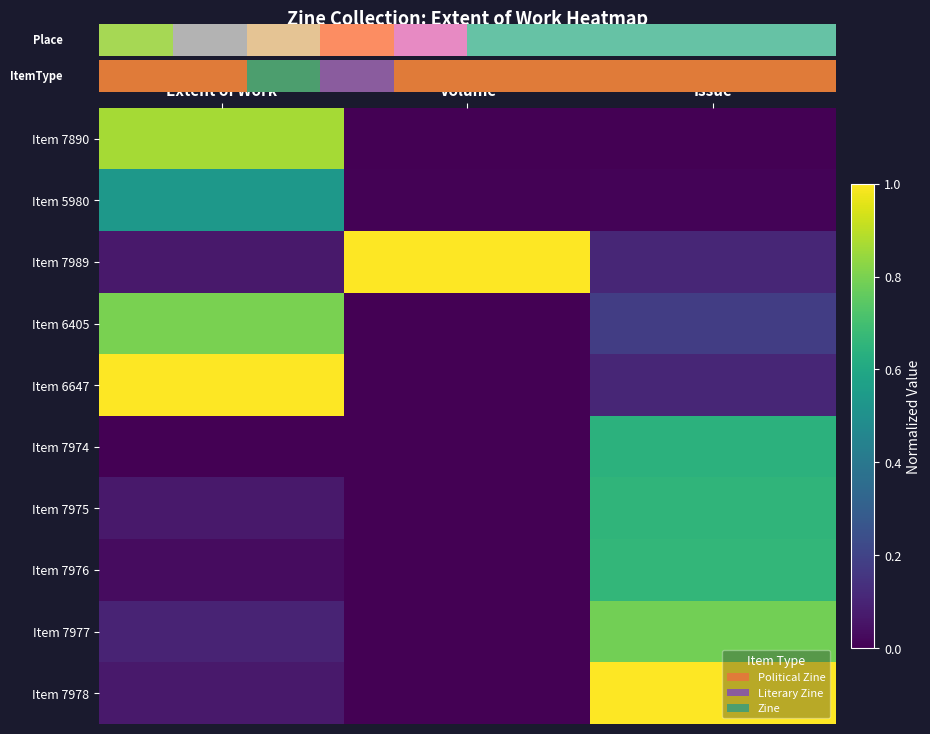

Which series has the largest total across all categories?

Item 7989